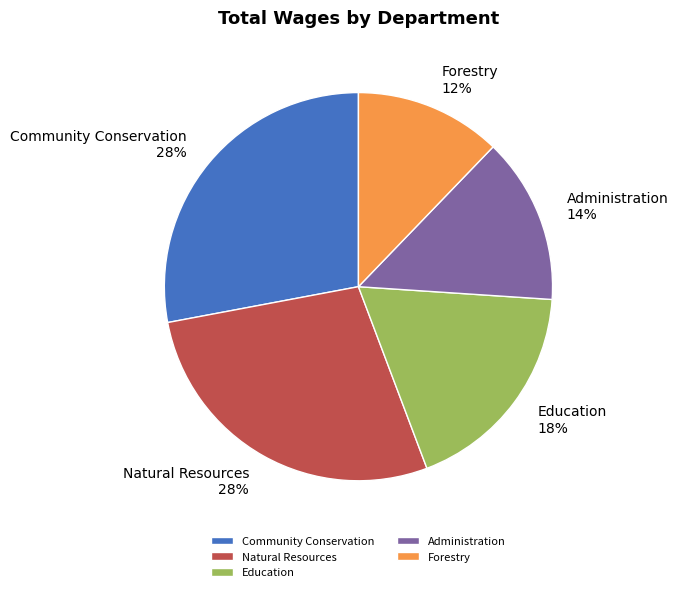

The Education slice represents 30% of the pie. True or false?

False